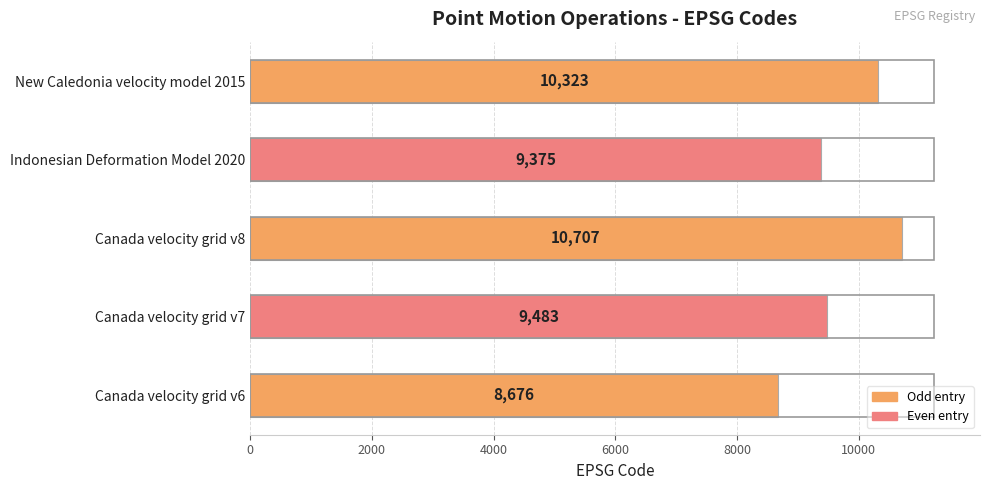

Is it true that the value at Canada velocity grid v6 is 8676?

True